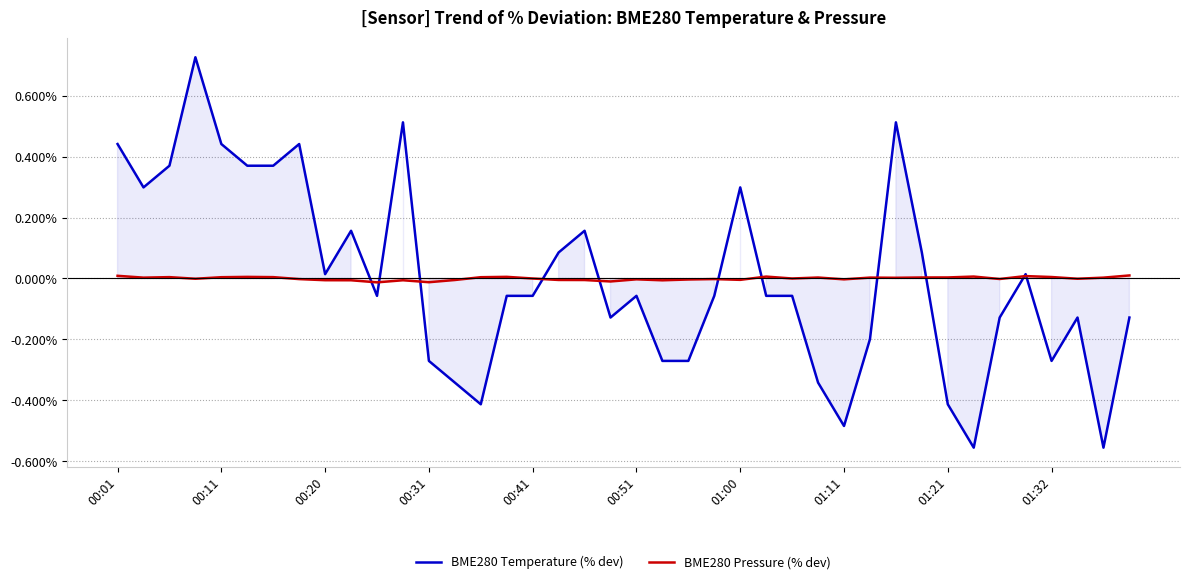

How many categories are shown in the chart?

40